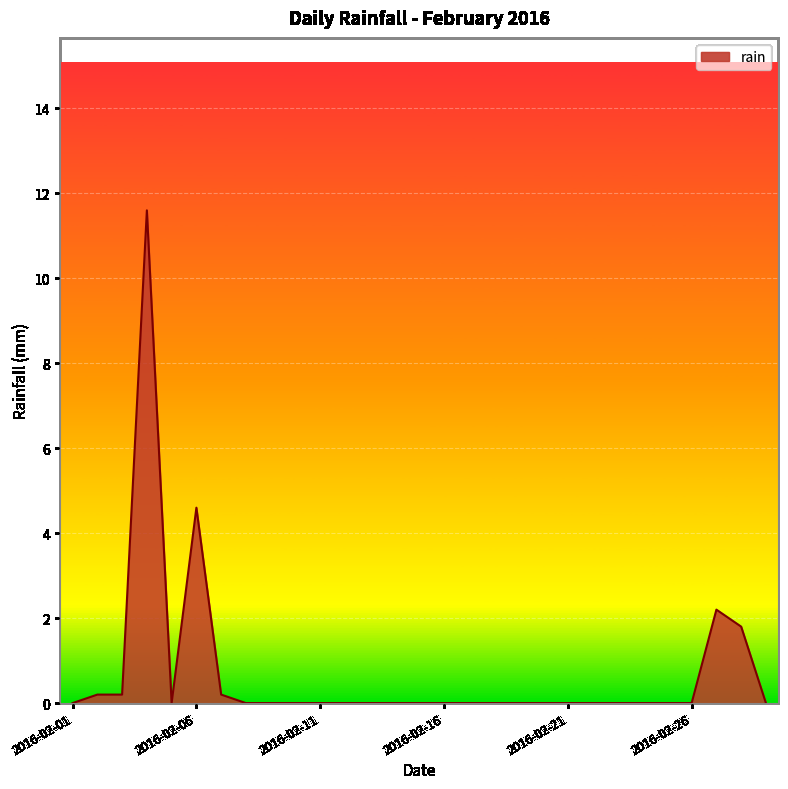

What is the difference between the maximum and minimum values?

11.6